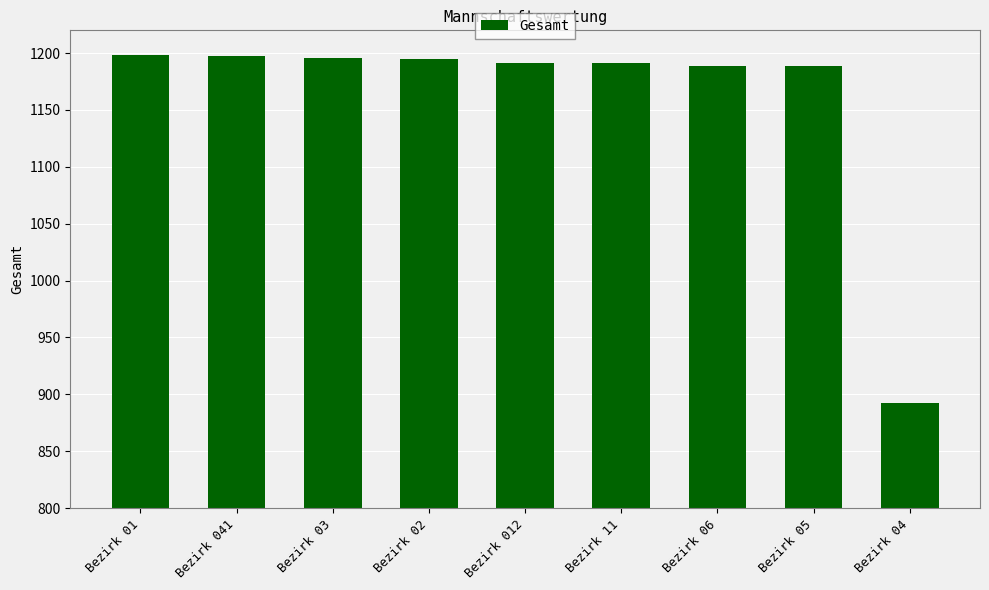

Which label corresponds to the smallest value in the chart?

Bezirk 04